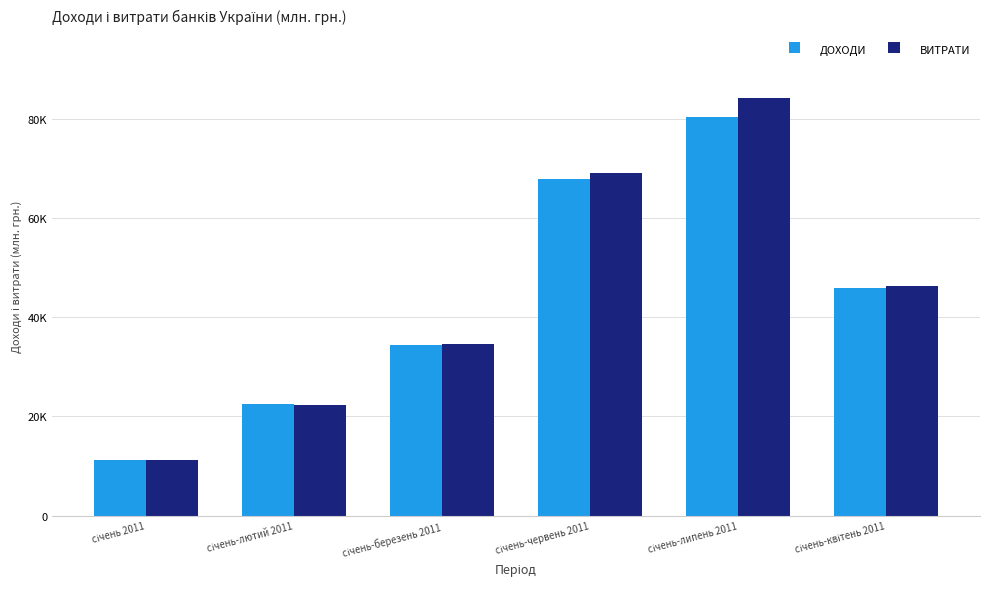

Rank the series by their average value, from highest to lowest.

ВИТРАТИ, ДОХОДИ